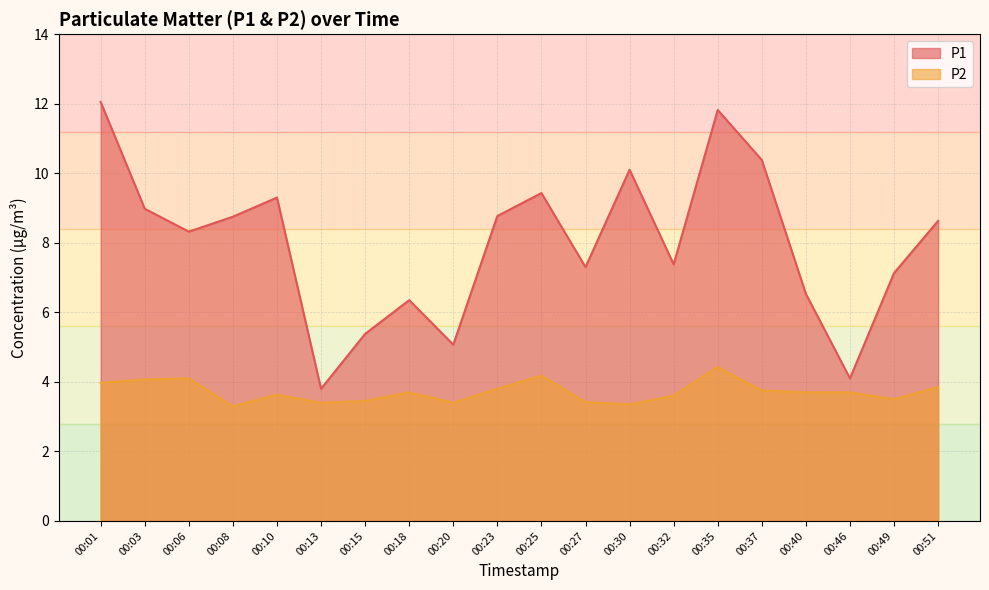

The P1 series shows 10.4 at 00:37. True or false?

True